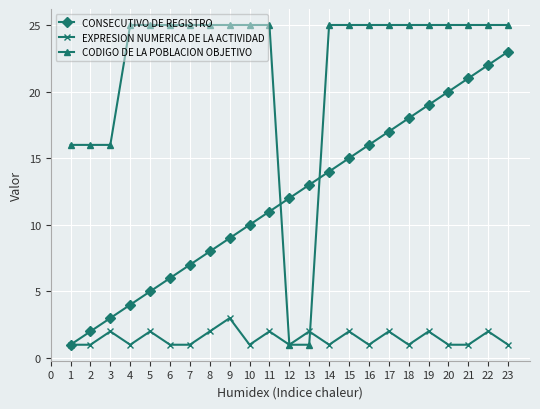

Is it true that CODIGO DE LA POBLACION OBJETIVO equals 22 at 2?

False